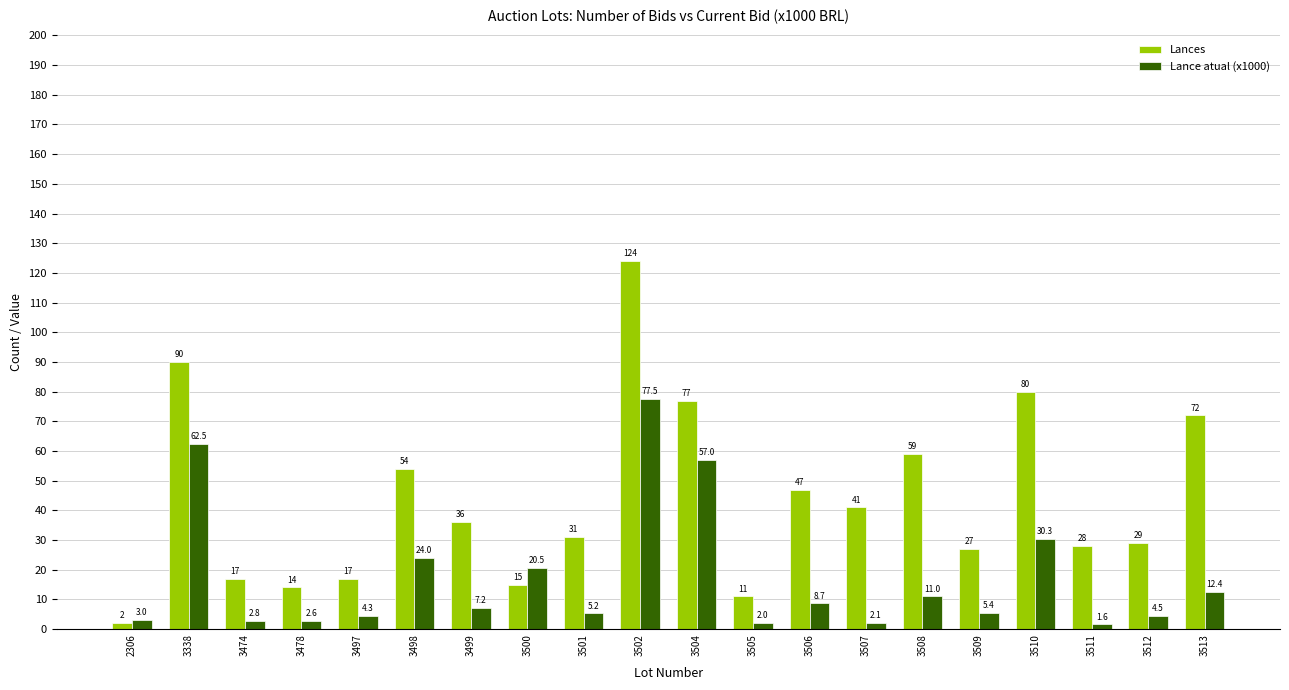

At how many categories does at least one series exceed 20?

15